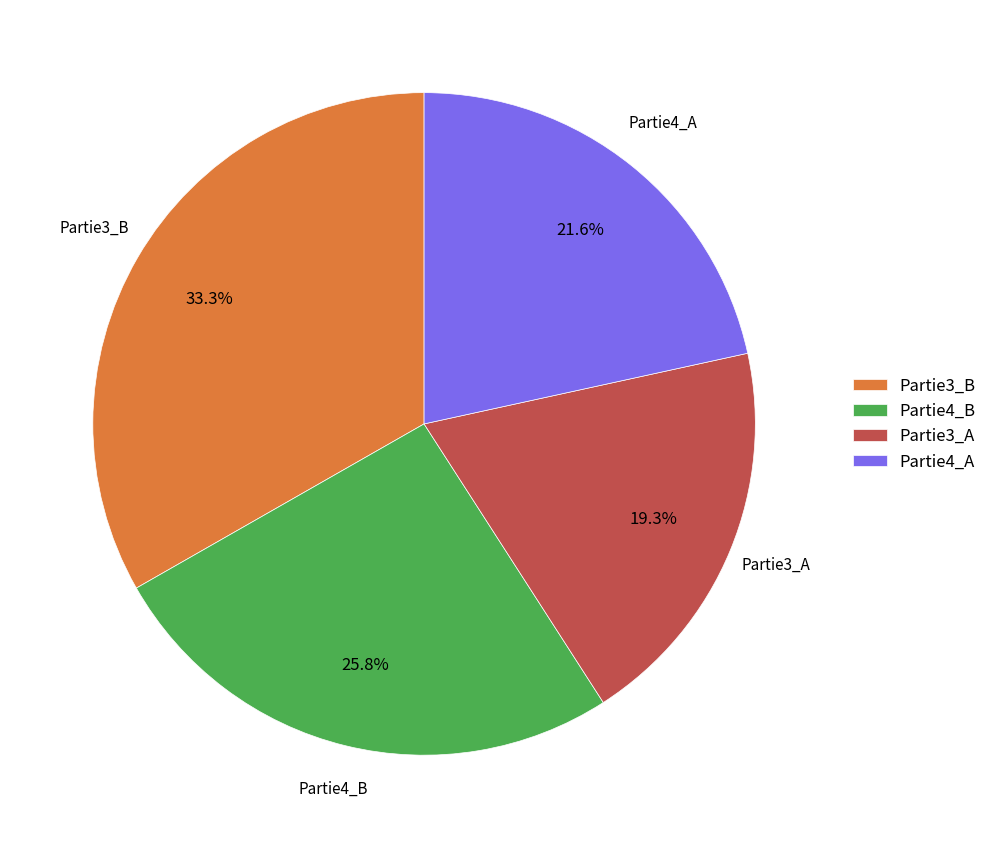

Which category has the smallest portion of the pie?

Partie3_A